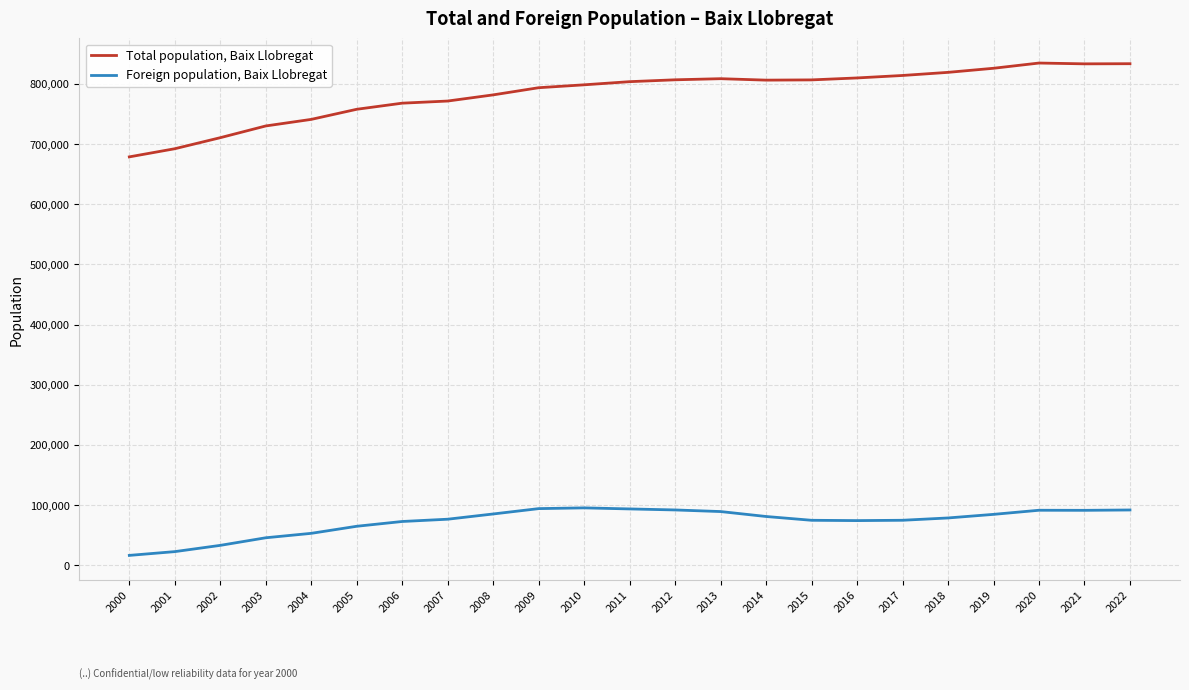

Which series changed the most between 2002 and 2020?

Total population, Baix Llobregat